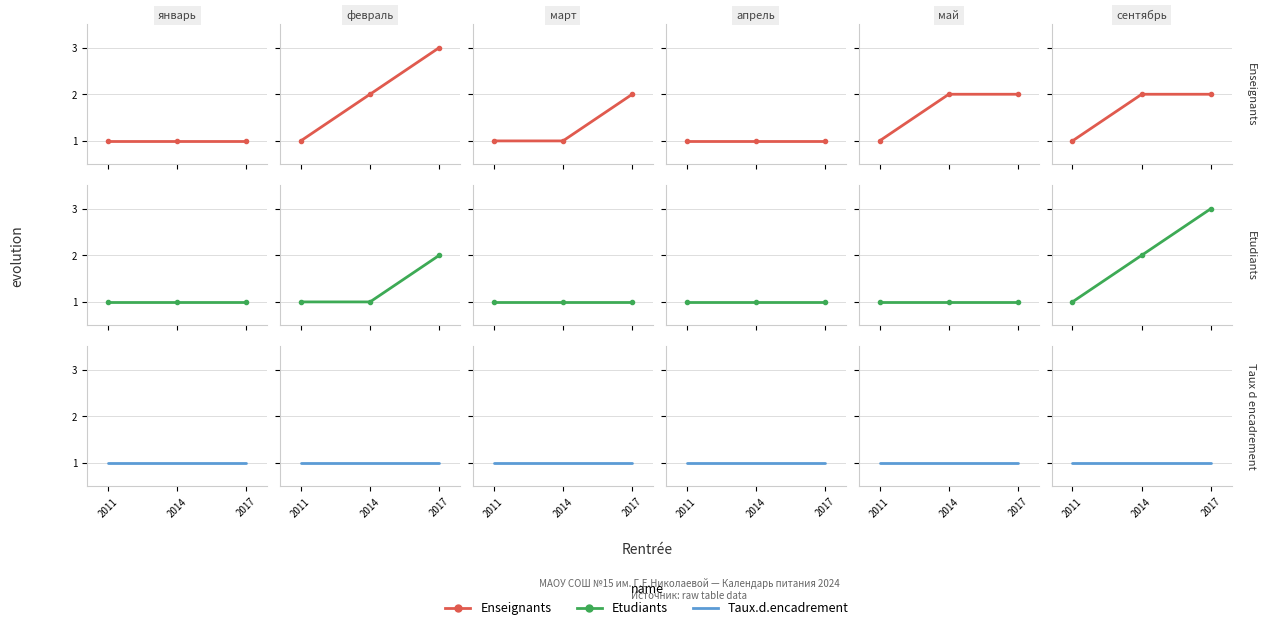

What is the value of the Taux.d.encadrement point at the 3rd from the left?

1